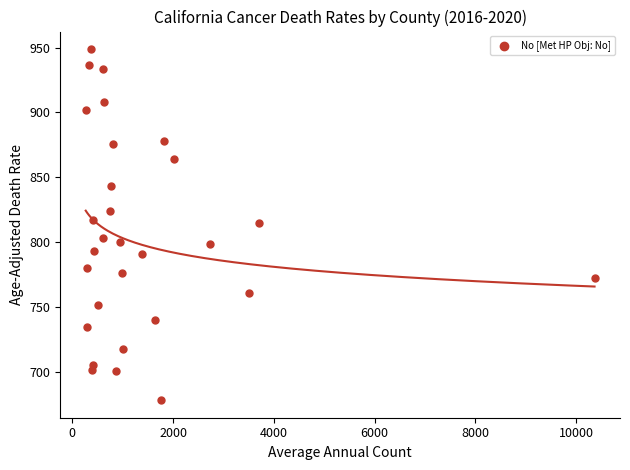

What is the range of X values (max minus min)?

10098.0